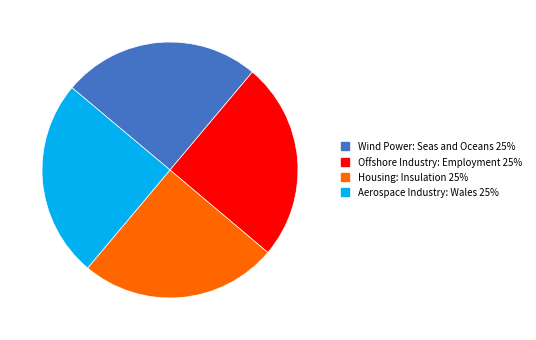

The Aerospace Industry: Wales slice represents 25% of the pie. True or false?

True